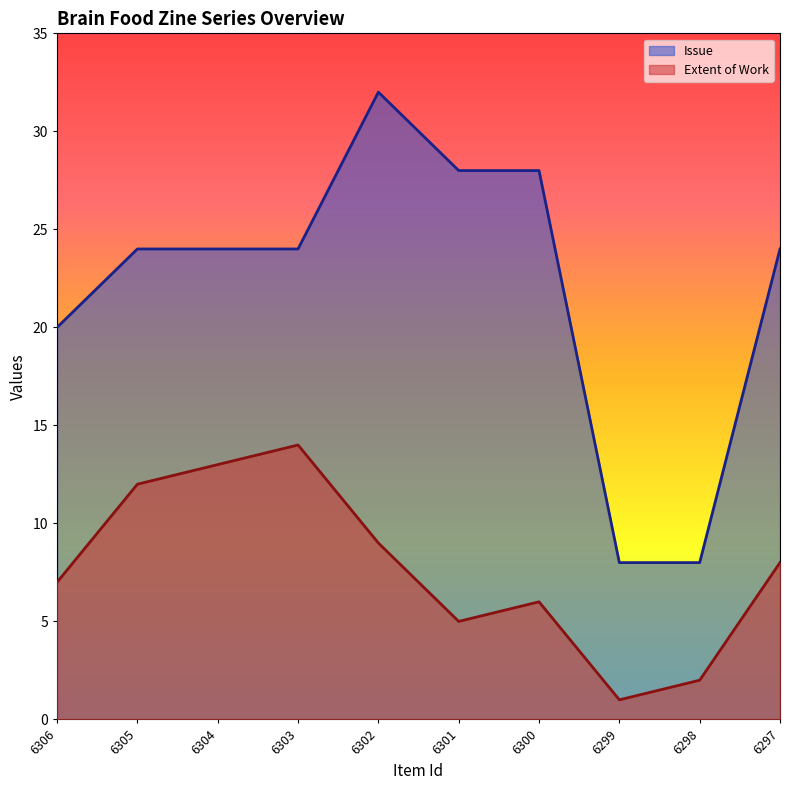

Which series changed the most between 6306 and 6299?

Issue